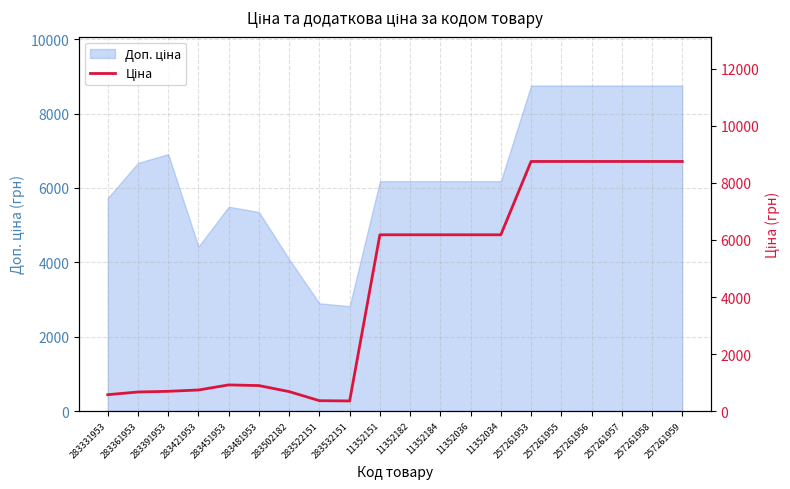

Where is the first local maximum?

283451953